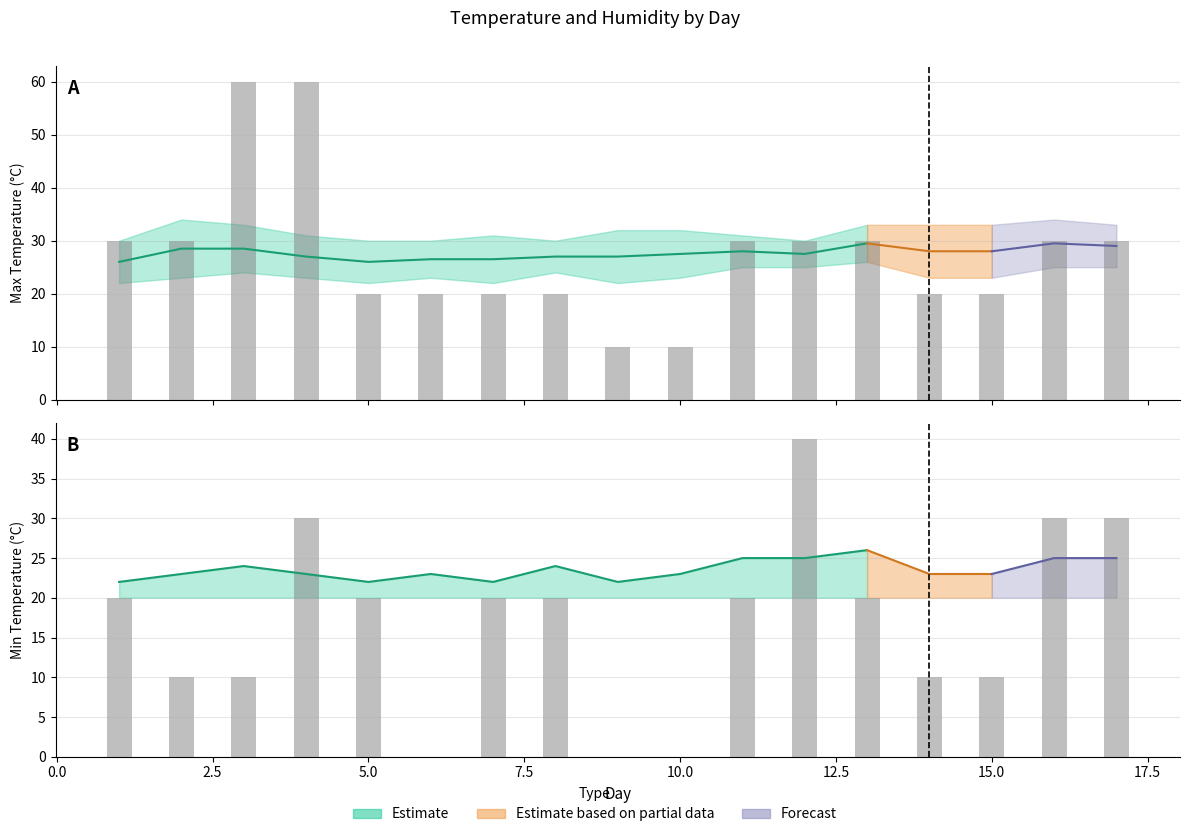

How many bars are there in each group?

2